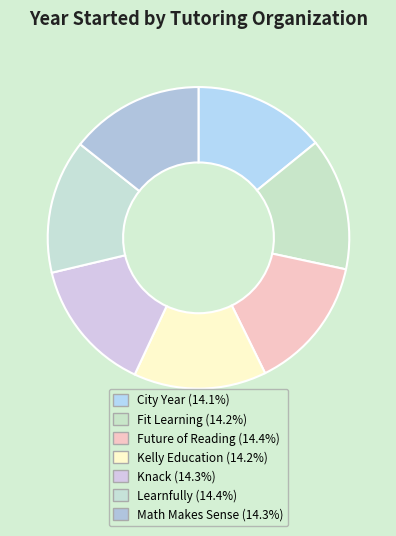

Does Fit Learning account for over 50% of the chart?

No